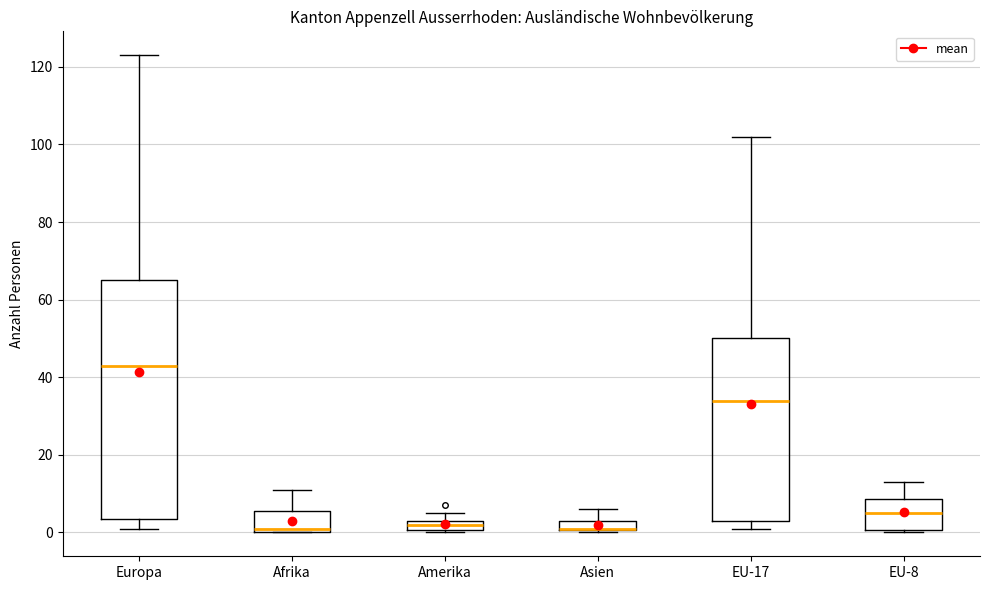

Where is the upper edge of the box for EU-17 on the y-axis? The values are not printed on the chart, so give them approximately, as read against the axis.

50